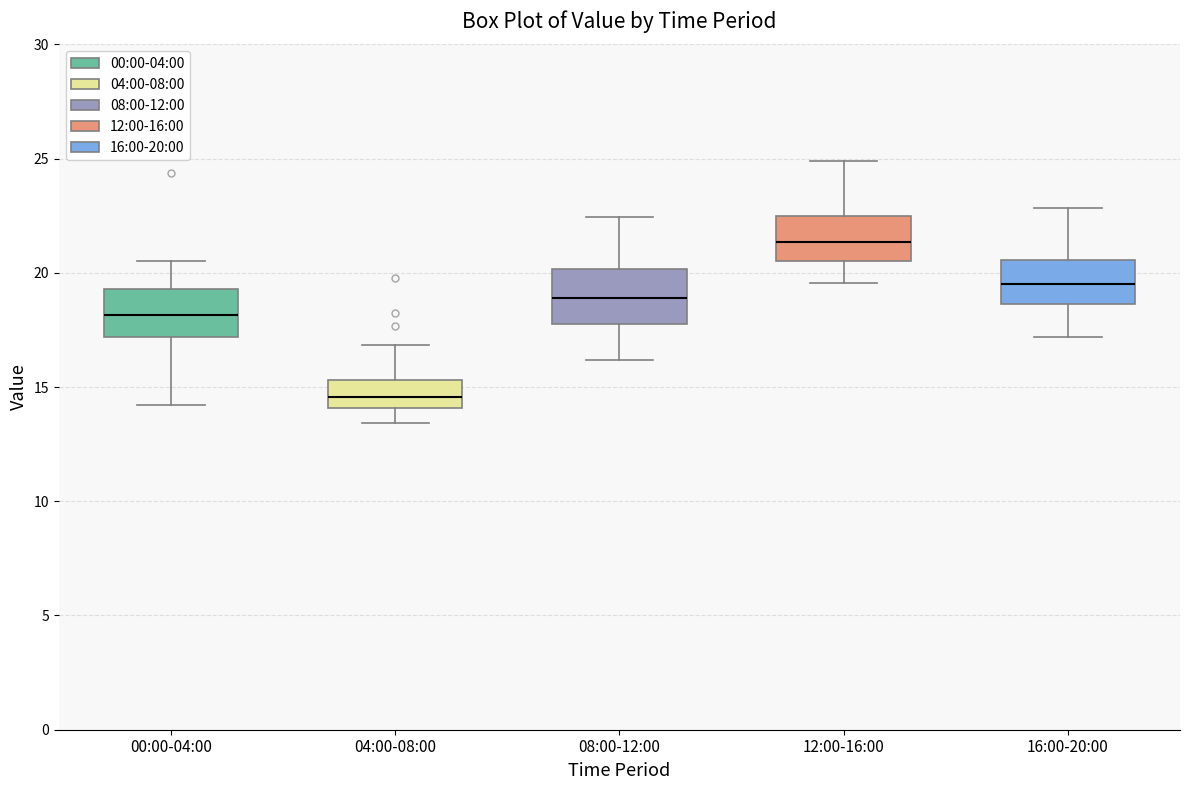

Where does the median line of the box for 04:00-08:00 sit on the y-axis? The values are not printed on the chart, so give them approximately, as read against the axis.

14.5